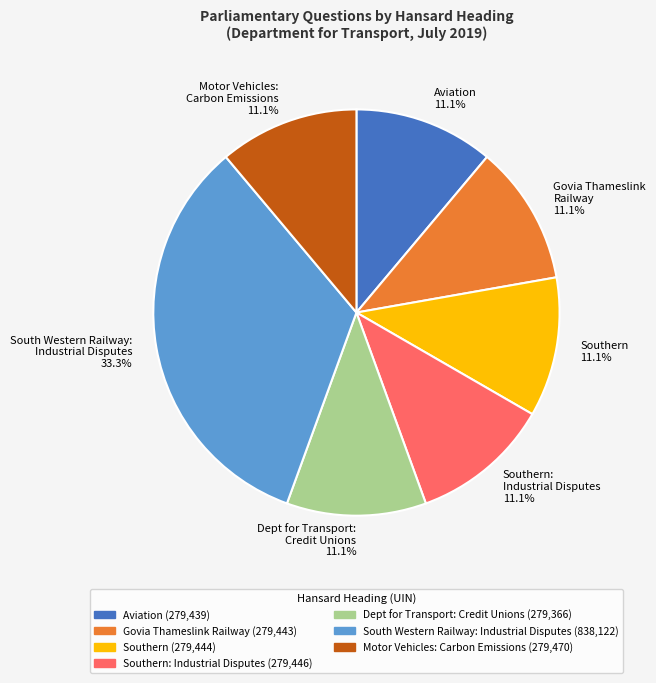

Does any single category account for the majority?

No